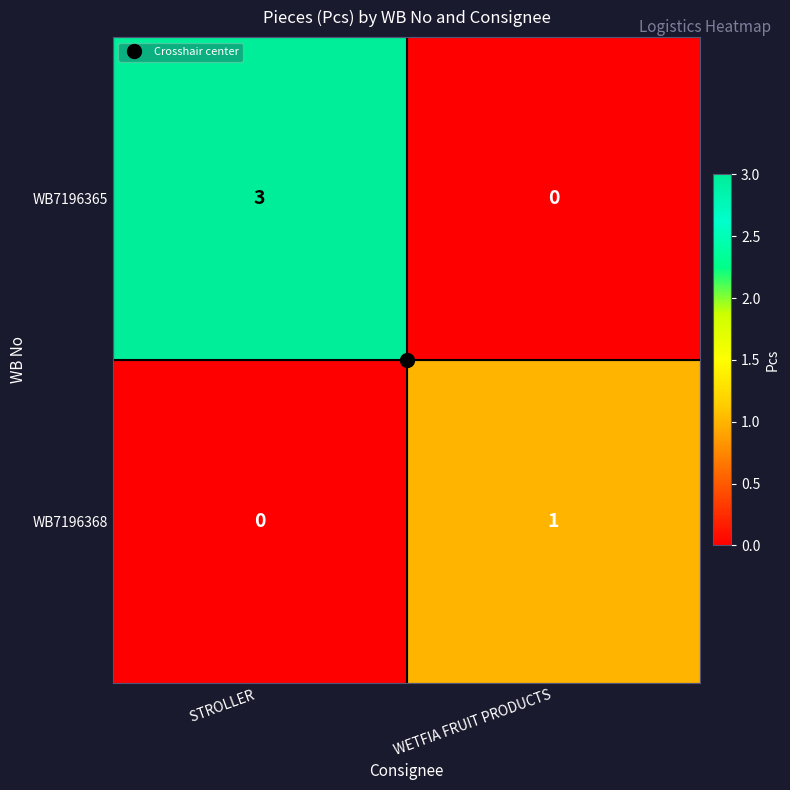

Which series has the widest spread of values?

WB7196365